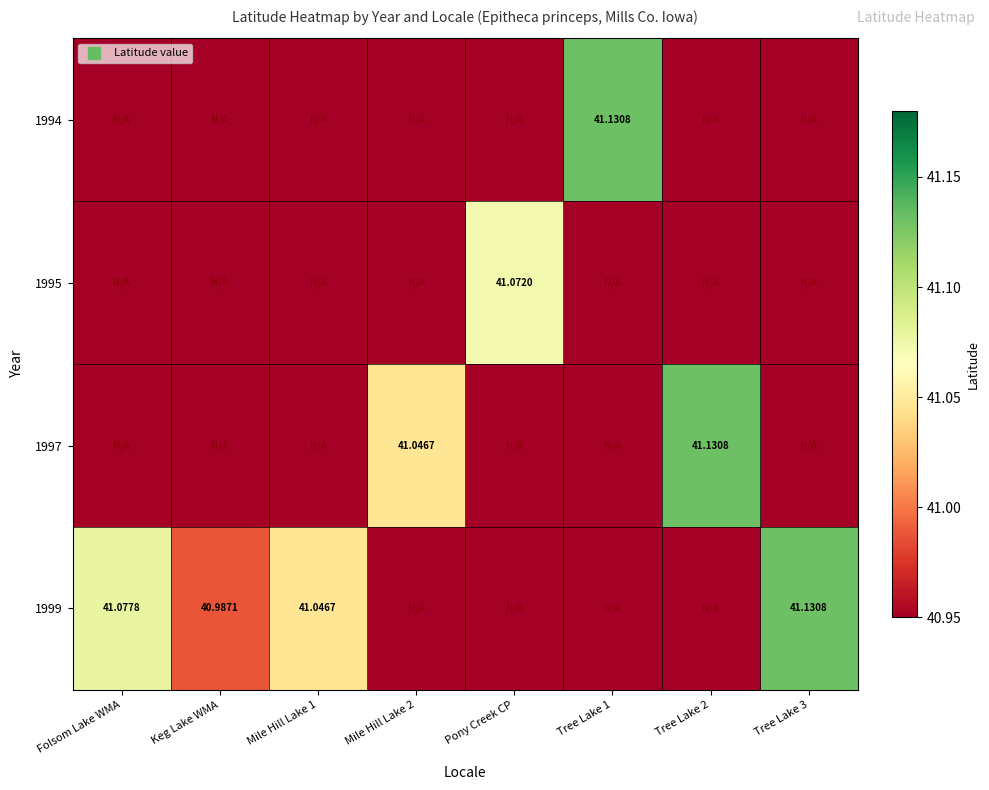

List the series in order of their overall mean, lowest first.

1995, 1994, 1997, 1999